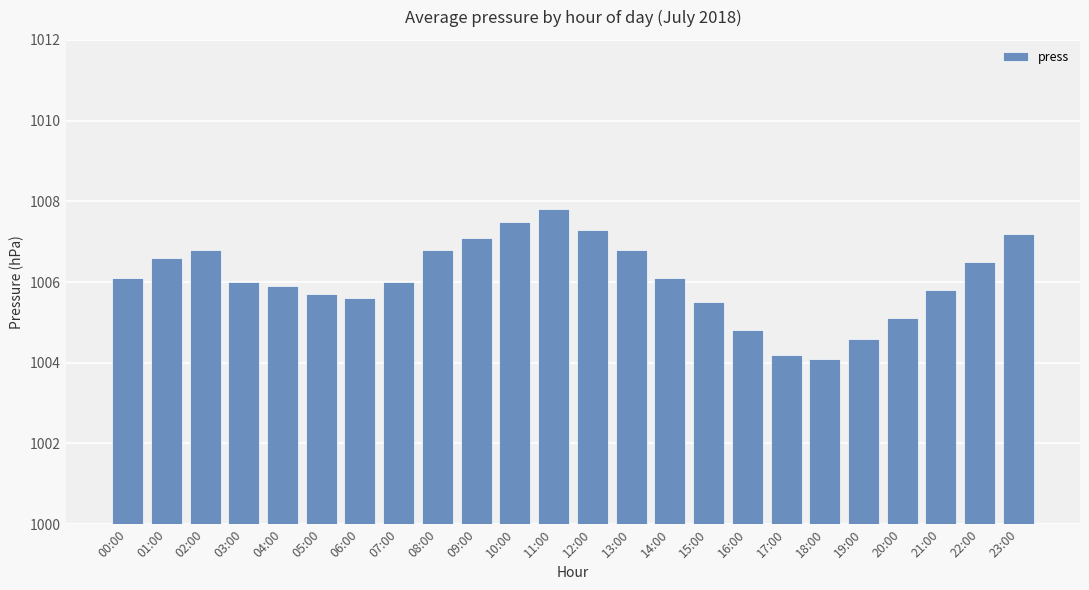

How many bars are there in total?

24